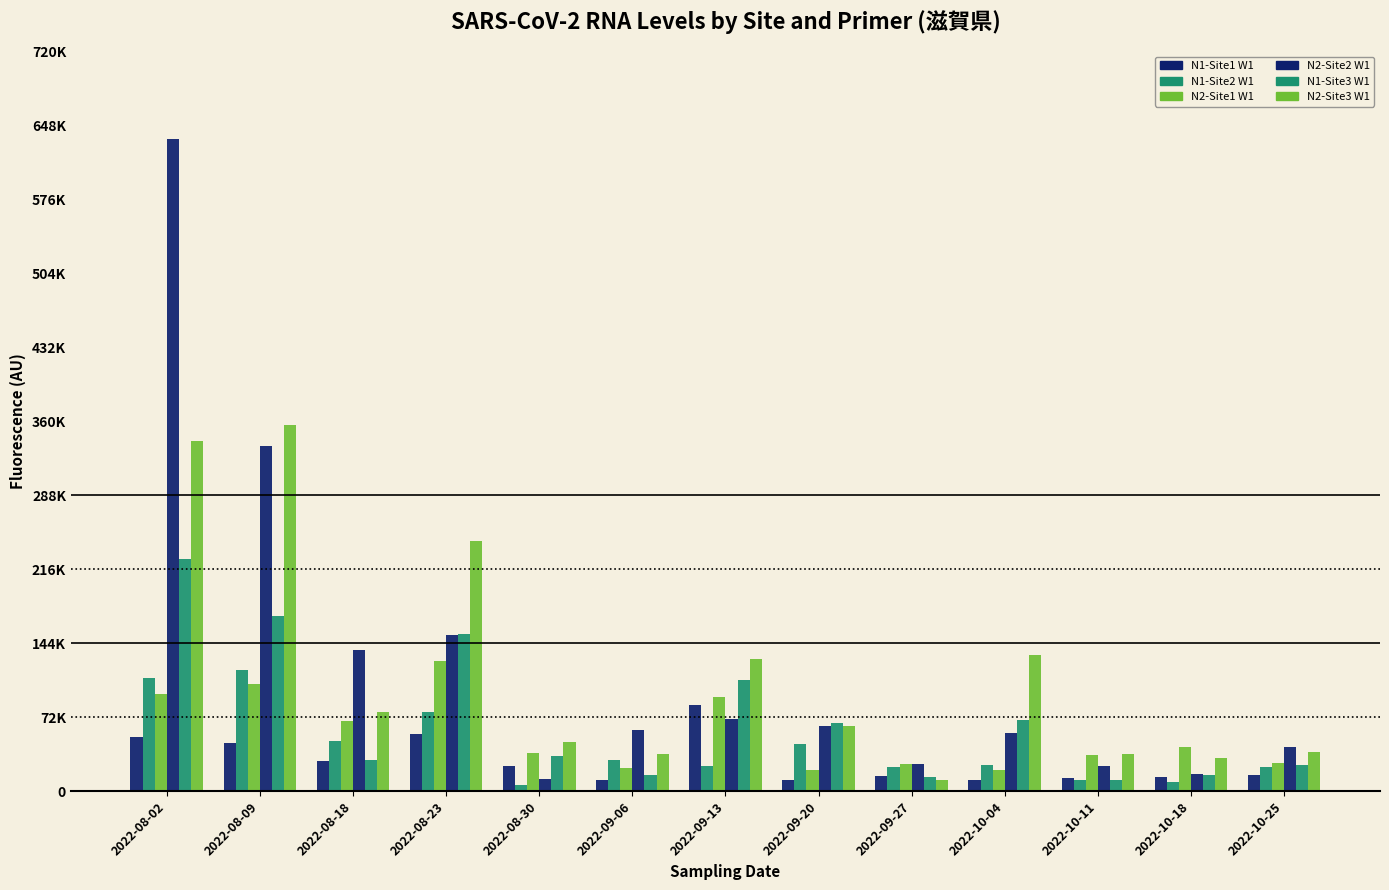

Reading left to right, extract all data points from this chart.

N1-Site1 W1: 52716.9	47127.8	29348.9	55261.3	24796.5	11167.7	83826.4	11234.9	15296.0	11108.6	13055.0	13822.5	15451.9
N1-Site2 W1: 109728.7	117550.6	49135.2	76643.0	5889.3	30103.9	24953.6	45708.7	24001.2	25136.0	11262.8	8937.5	24000.1
N2-Site1 W1: 94384.4	104387.3	68014.6	126342.8	37345.0	22525.0	91842.9	20877.3	26489.9	20664.9	34921.8	43236.4	27184.5
N2-Site2 W1: 634847.8	336051.6	137486.5	151667.3	11884.7	59149.4	70327.1	63553.5	26941.5	56380.1	24252.8	16569.1	43481.1
N1-Site3 W1: 225899.3	170894.0	30519.1	153100.8	34316.7	15924.9	108383.2	66887.2	14358.1	69174.6	10590.2	15536.1	25271.0
N2-Site3 W1: 341154.7	356722.2	76821.0	243241.5	47569.5	36165.0	128373.6	63189.3	10896.9	132525.2	36630.8	32647.5	38303.3